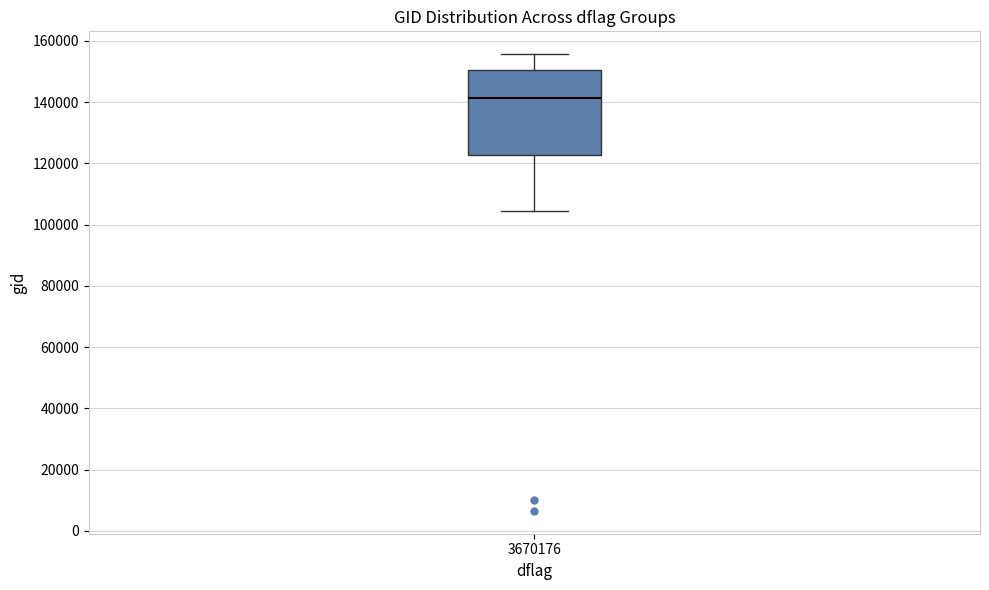

Transcribe this box plot: give where the median line is, the range the box spans, and where the two whiskers end, as read against the y-axis. The values are not printed on the chart, so give them approximately, as read against the axis.

median 142000, box 122000 to 150000, whiskers 104000 to 156000